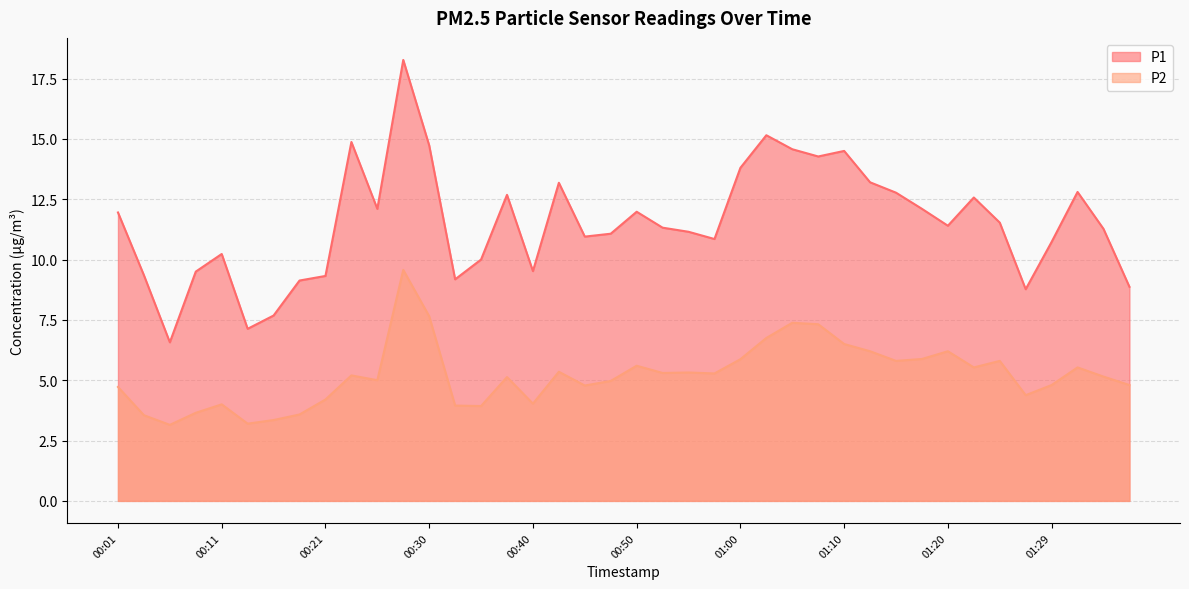

Is it true that P2 equals 5.3 at 00:57?

True